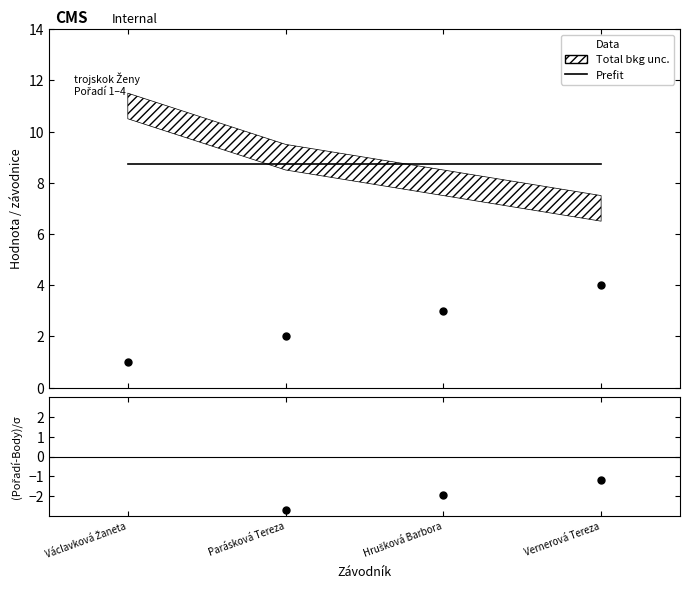

What is the highest value of the Prefit series?

8.8